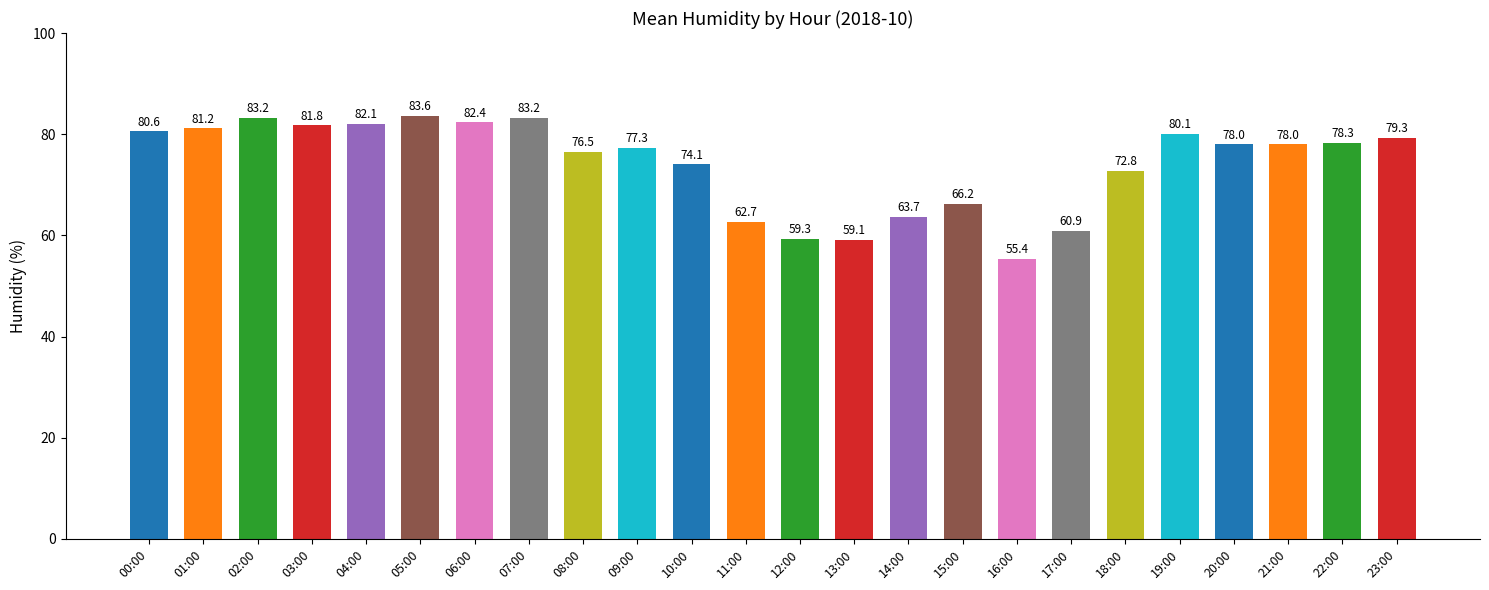

Which category has the highest value across all series?

05:00